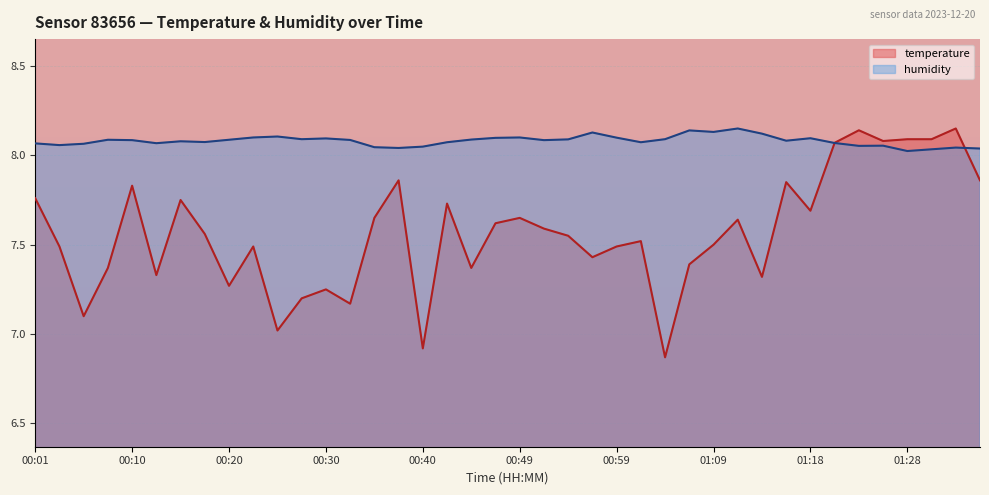

Rank the categories by humidity value from lowest to highest.

01:28, 01:31, 01:35, 00:37, 01:33, 00:35, 00:40, 01:23, 01:26, 00:03, 00:06, 00:01, 00:13, 01:21, 00:42, 01:01, 00:18, 00:15, 01:16, 00:10, 00:52, 00:32, 00:08, 00:20, 00:44, 00:54, 00:27, 01:04, 00:30, 01:18, 00:47, 00:59, 00:23, 00:49, 00:25, 01:14, 00:57, 01:09, 01:06, 01:11